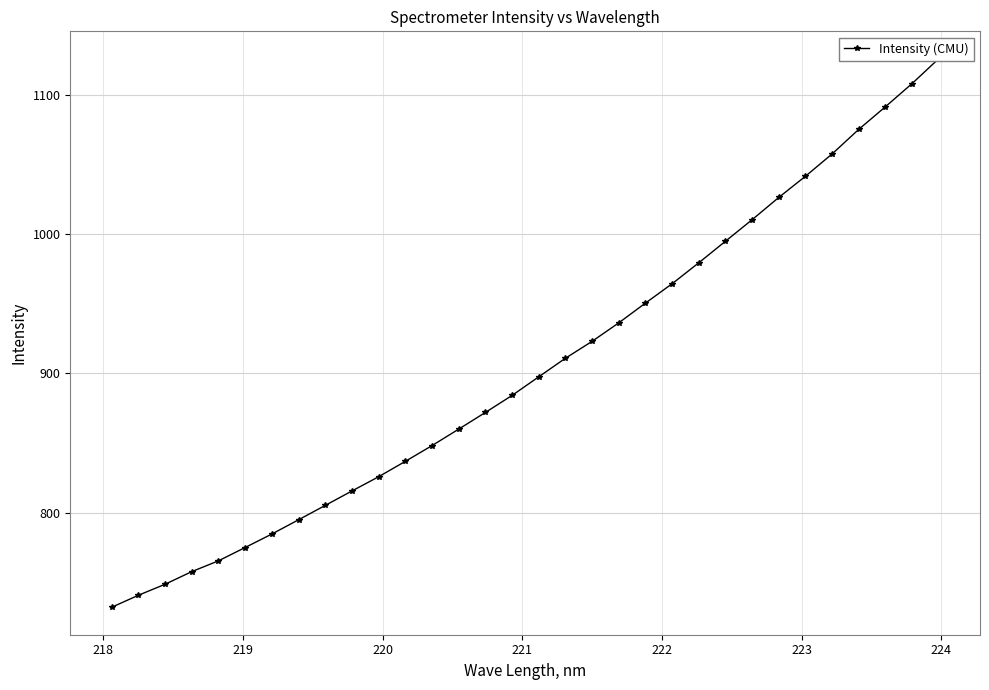

What is the minimum value shown in the chart?

732.0